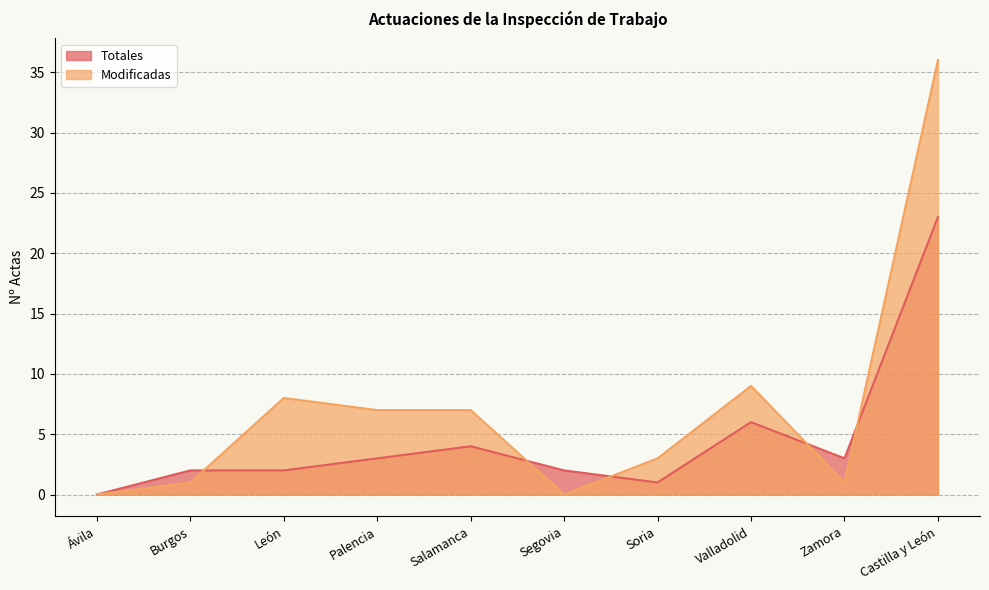

Reading right to left, what are all the values shown in this chart?

Totales: 23	3	6	1	2	4	3	2	2	0
Modificadas: 36	1	9	3	0	7	7	8	1	0